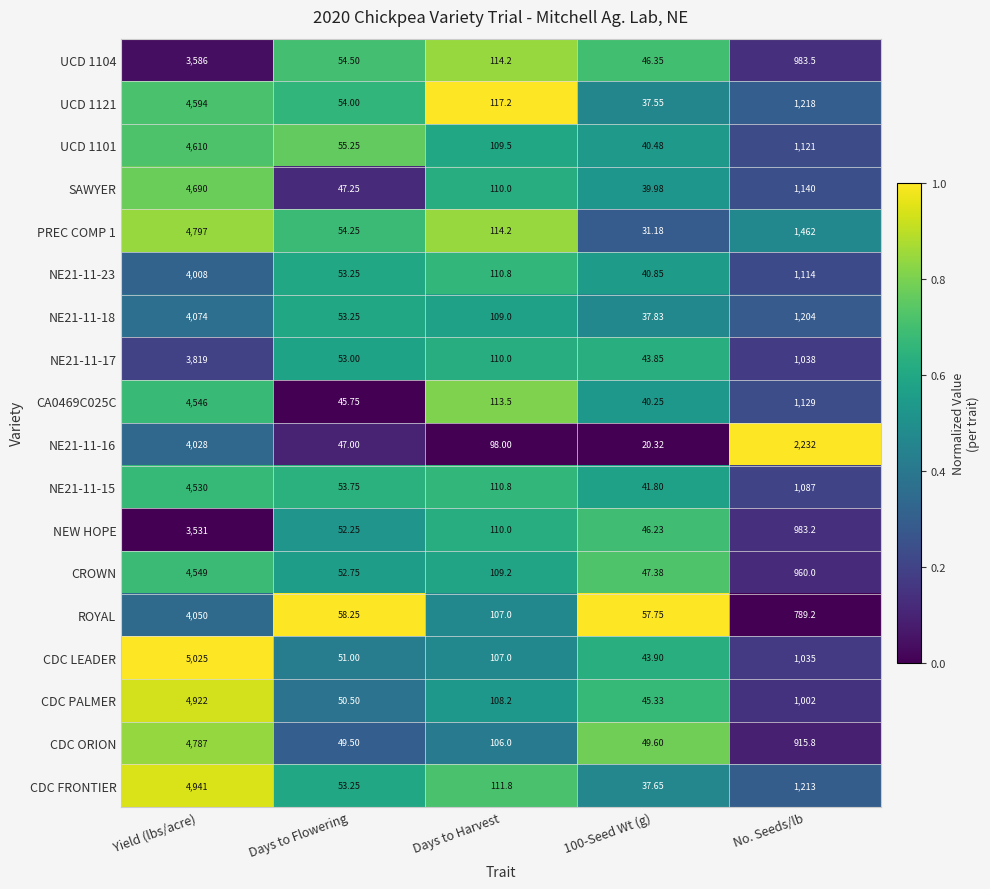

Which label corresponds to the largest value in the chart?

Yield (lbs/acre)